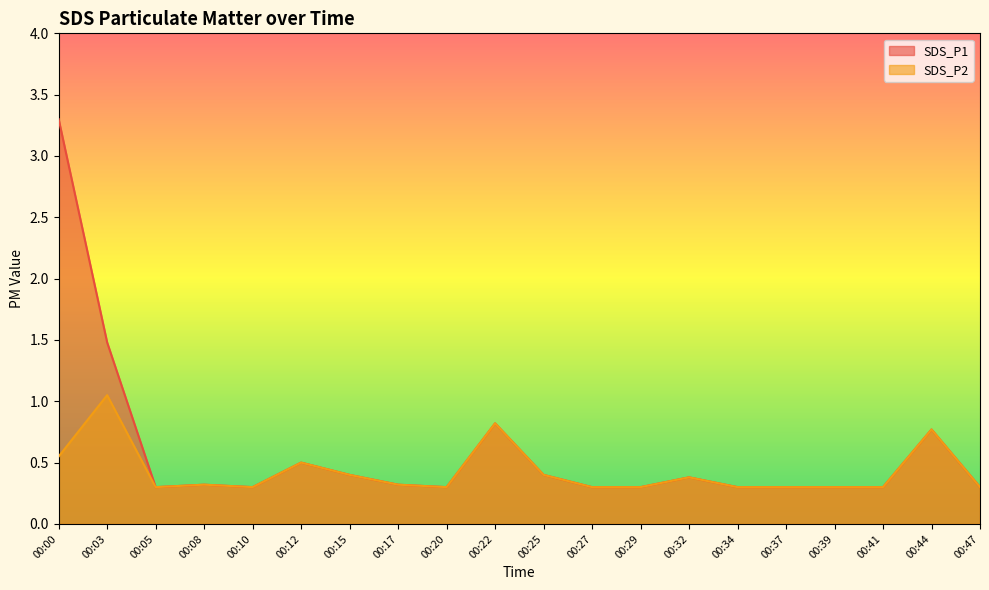

Which series changed the most between 00:00 and 00:08?

SDS_P1